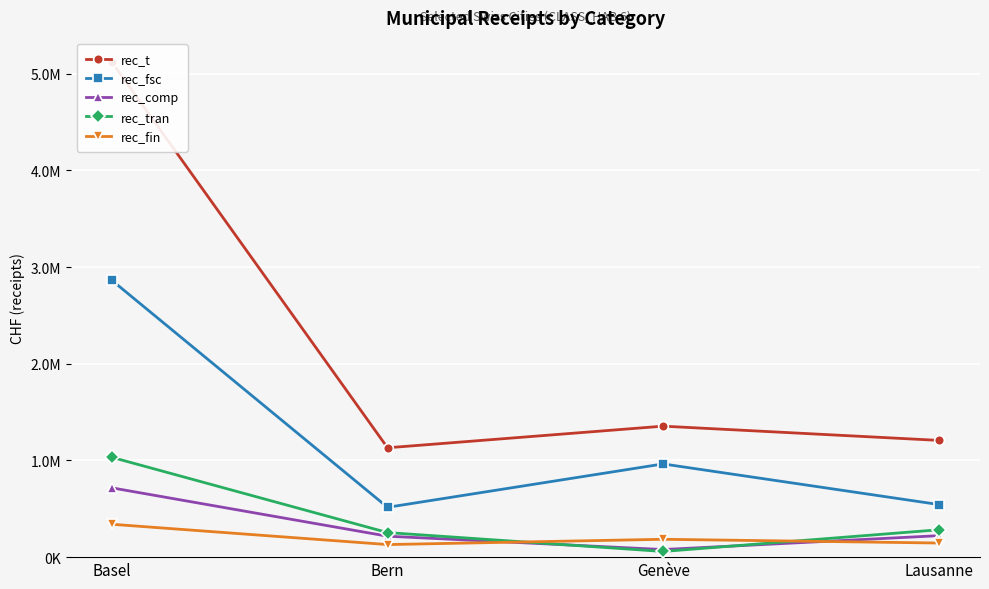

What is the difference between the maximum and minimum values in the rec_t series?

3985801